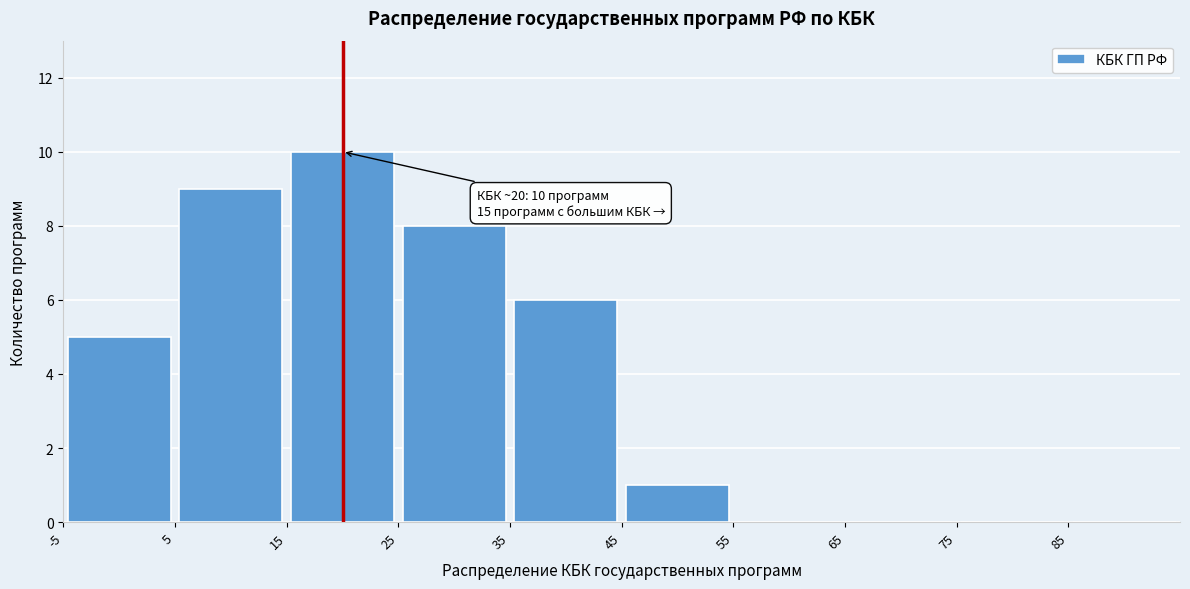

Over which range of the x-axis is the bar tallest?

15 to 25